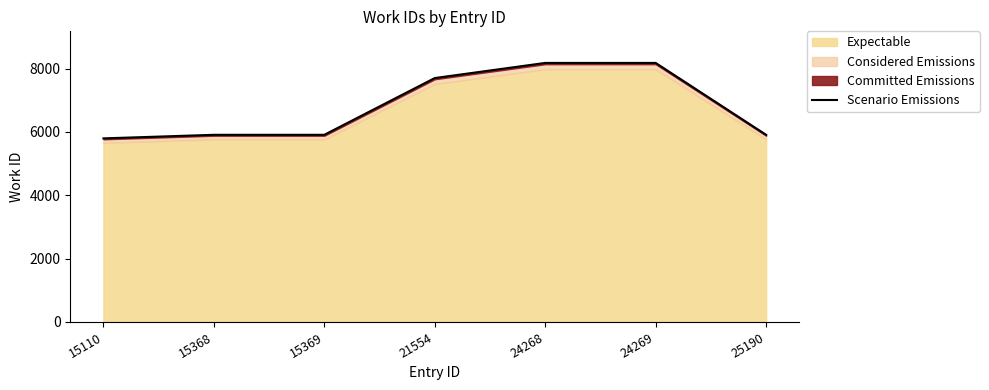

What is the minimum value shown in the chart?

5798.4